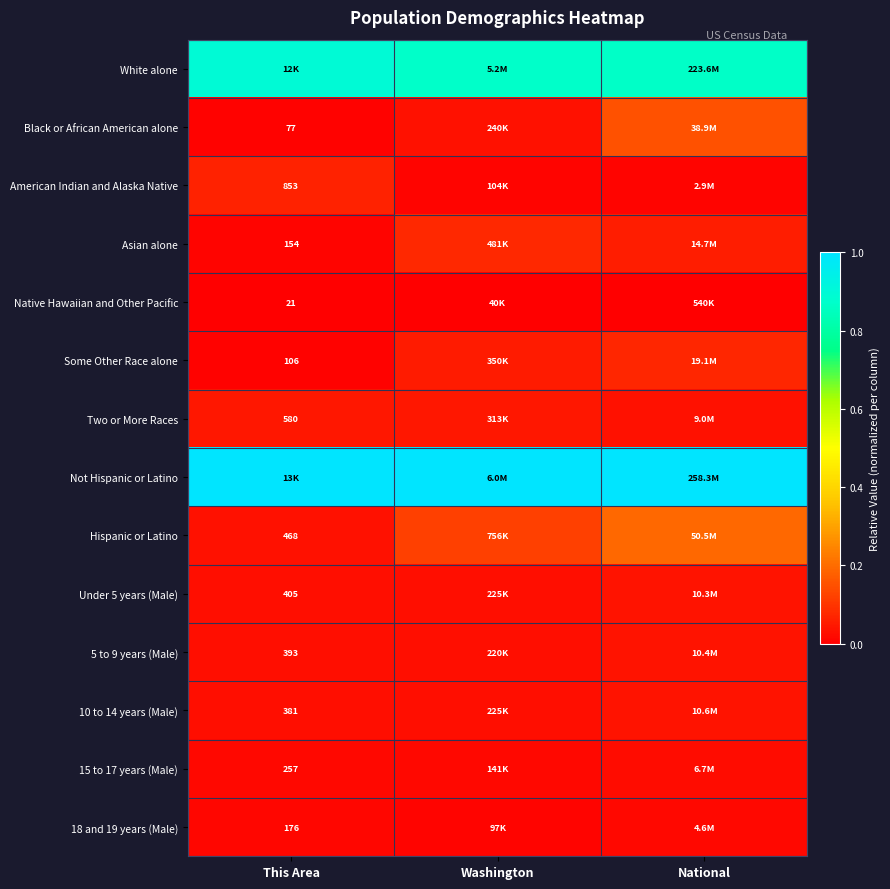

List the series in order of their peak value, highest first.

Not Hispanic or Latino, White alone, Hispanic or Latino, Black or African American alone, Asian alone, Some Other Race alone, American Indian and Alaska Native, Two or More Races, 10 to 14 years (Male), 5 to 9 years (Male), Under 5 years (Male), 15 to 17 years (Male), 18 and 19 years (Male), Native Hawaiian and Other Pacific